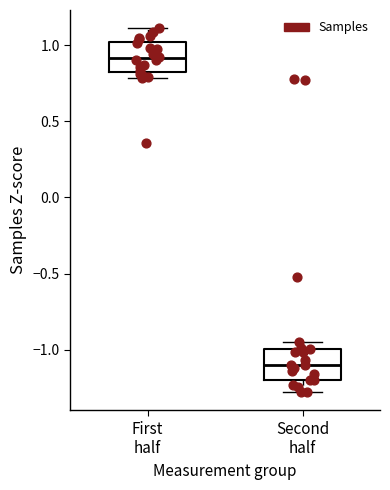

Which box's median line is the highest?

First half